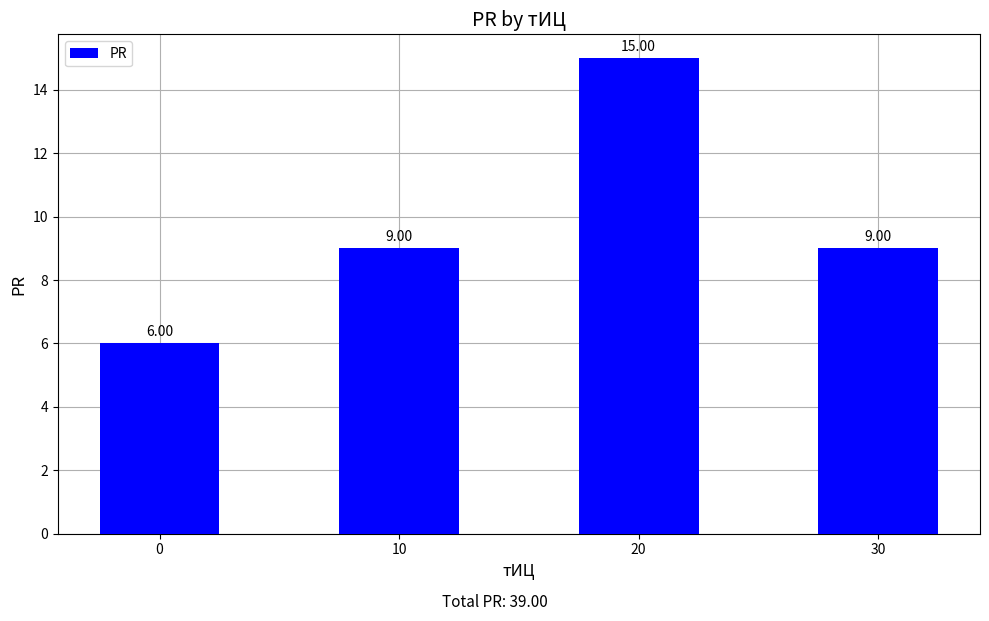

Does the chart contain any negative values?

No